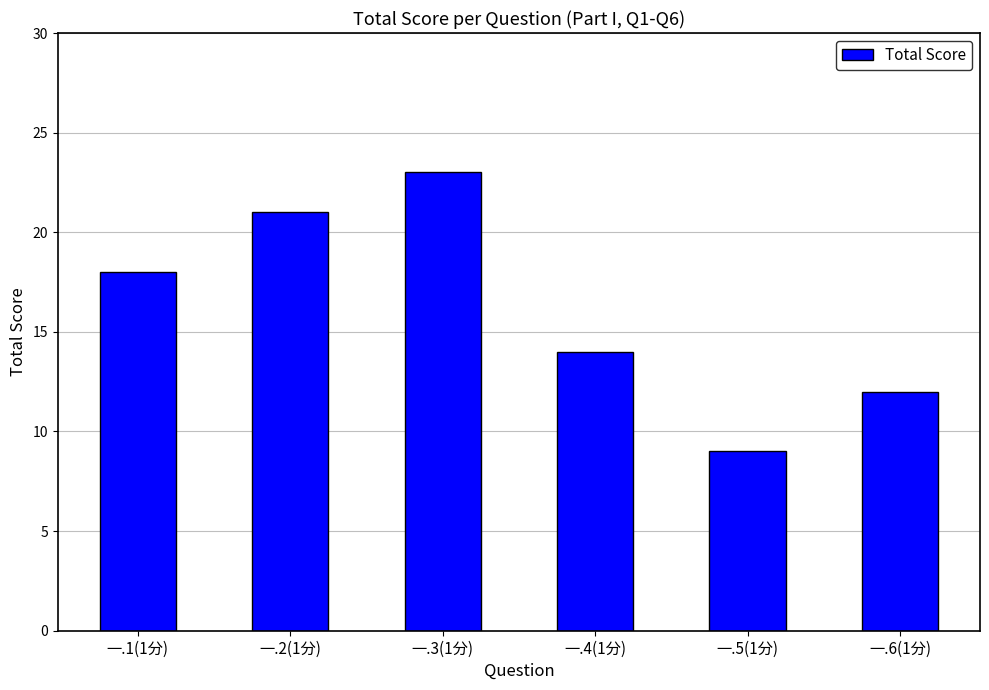

Count the values in the range 12 to 21.

4